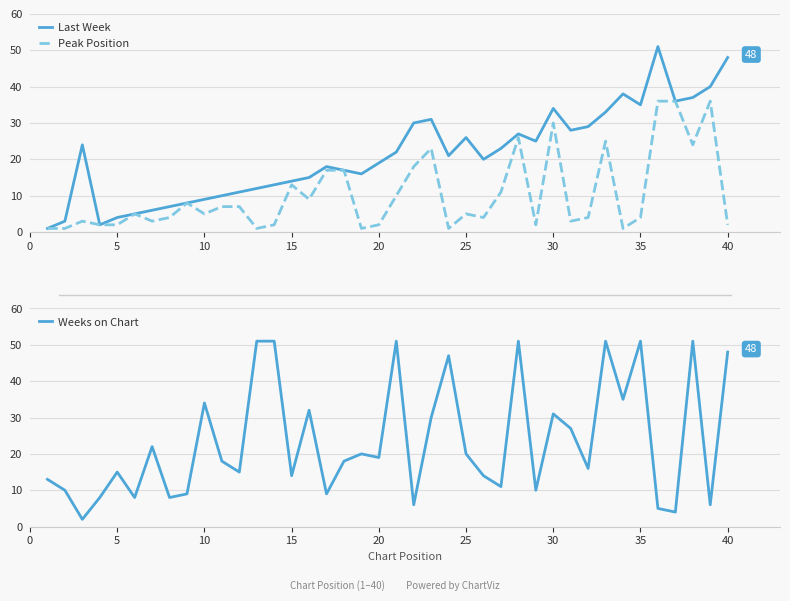

What is the difference between the highest and lowest values at 30?

19